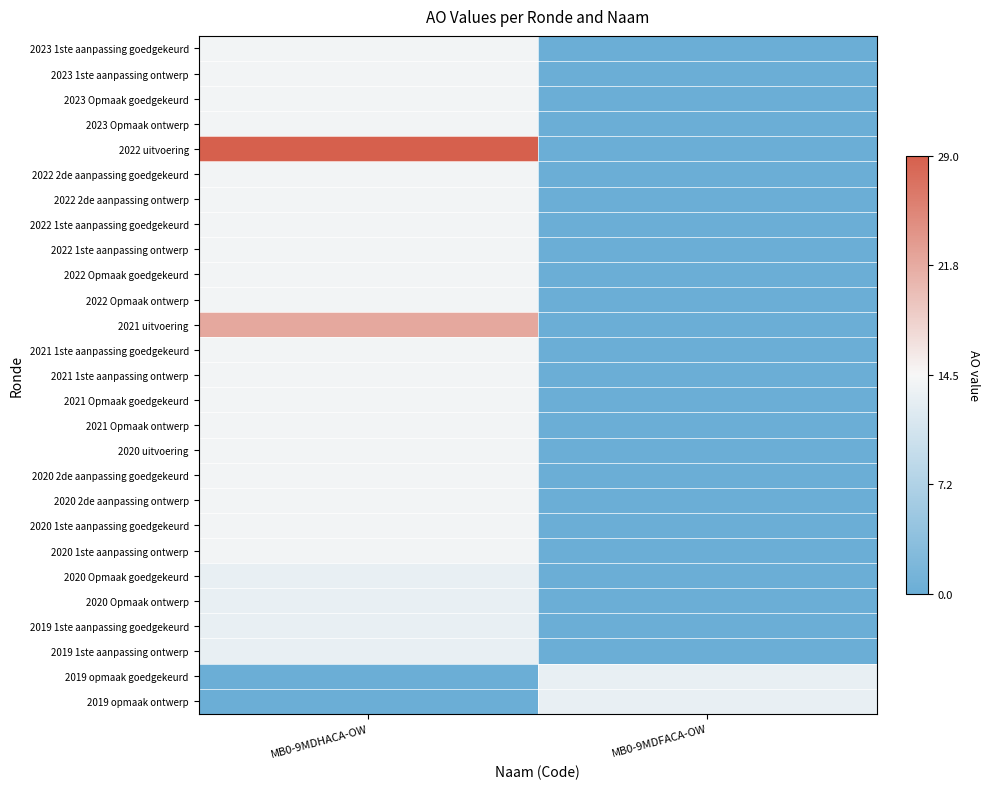

At how many categories does at least one series exceed 20?

1